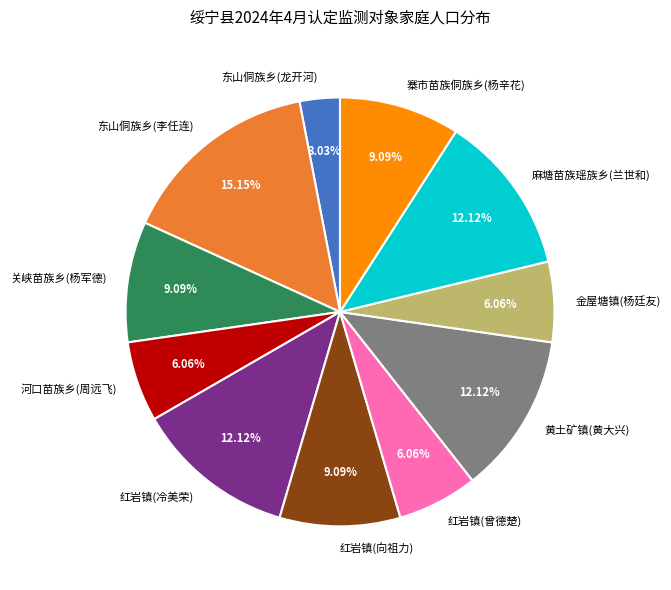

How many slices are in this pie chart?

11